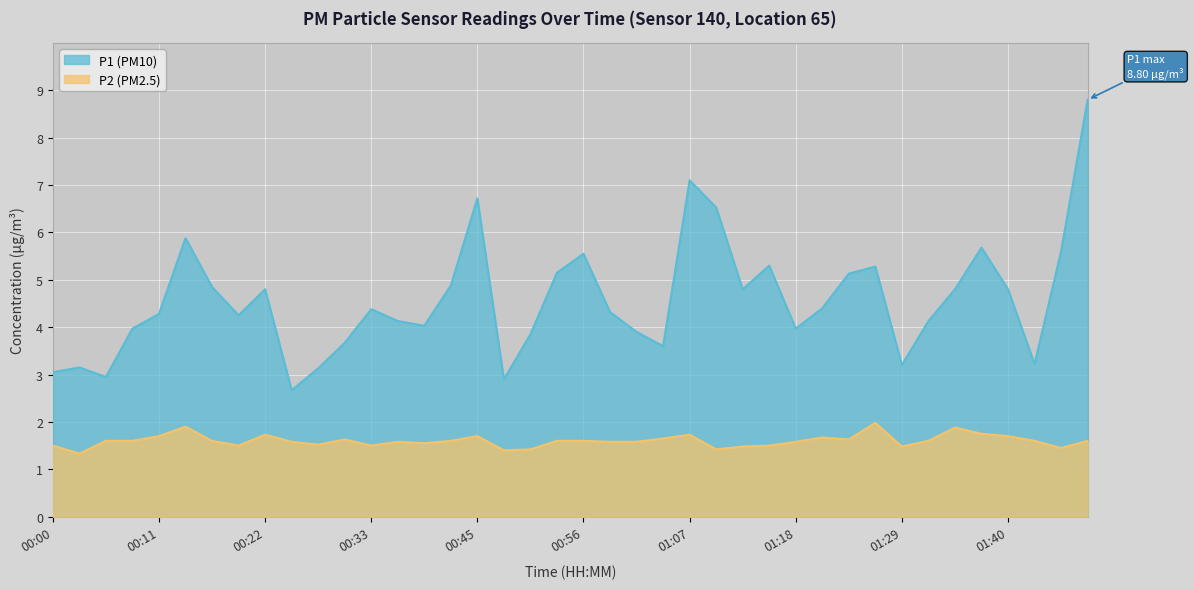

Where is the first local maximum for P2?

00:14